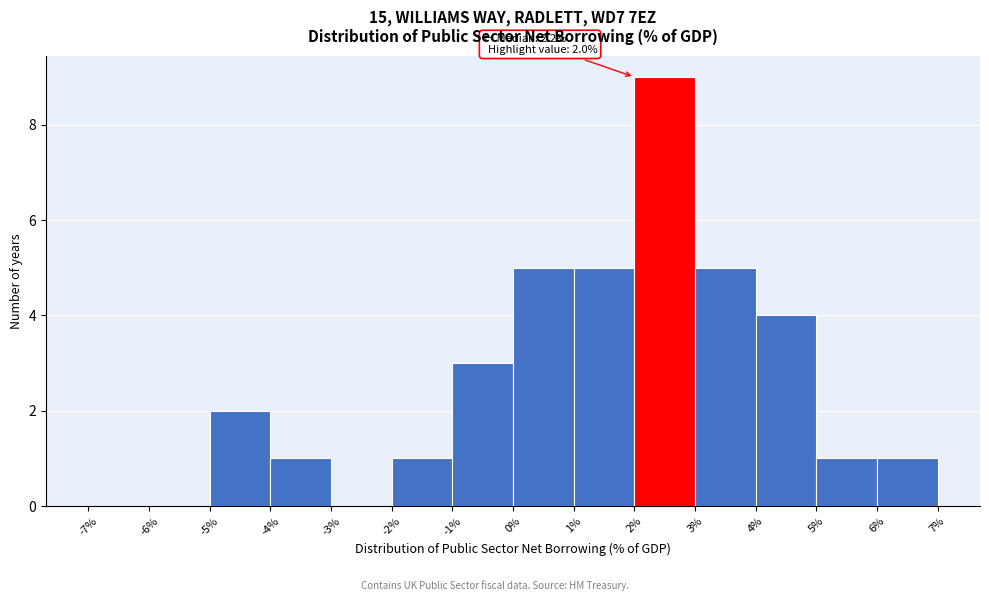

Which range on the x-axis has the tallest bar?

2% to 3%